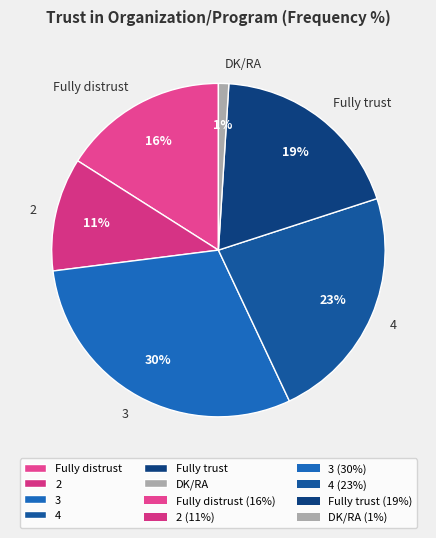

Does 3 account for over 50% of the chart?

No